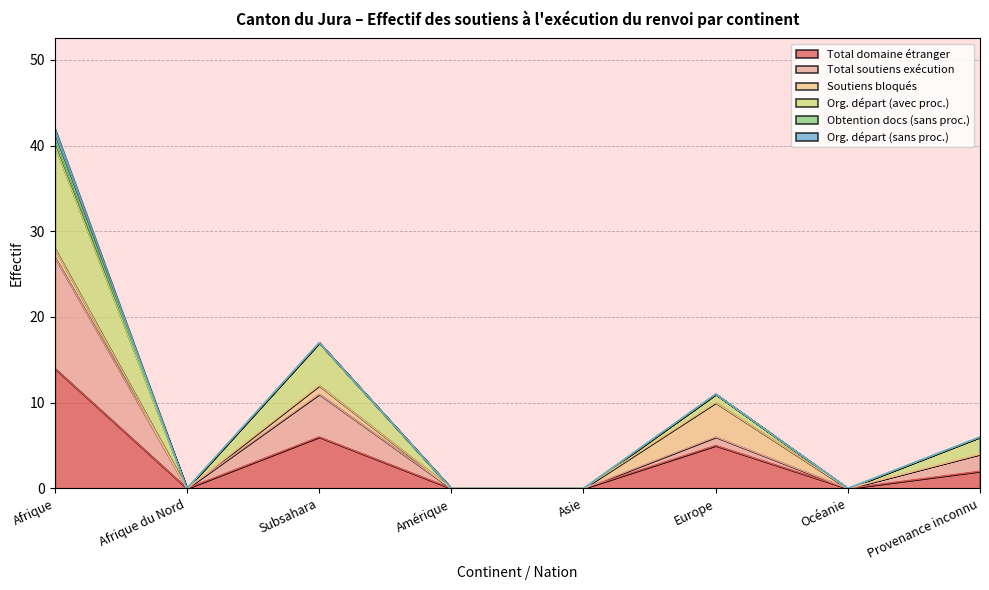

True or false: Total soutiens exécution and Total domaine étranger intersect in this chart.

False